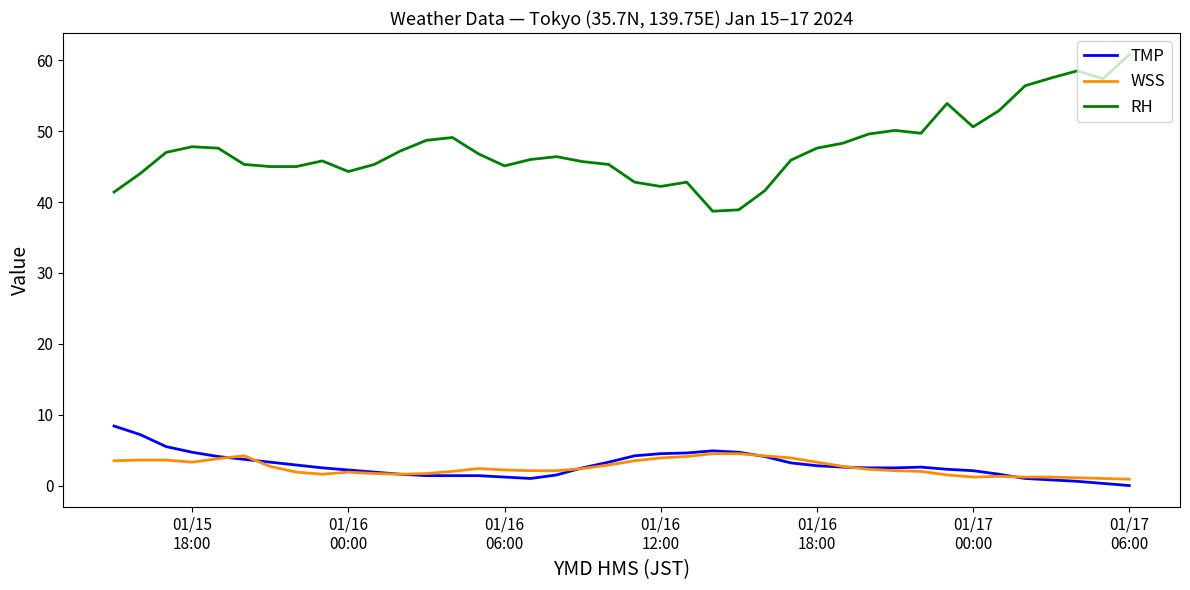

Which series has the widest spread of values?

RH